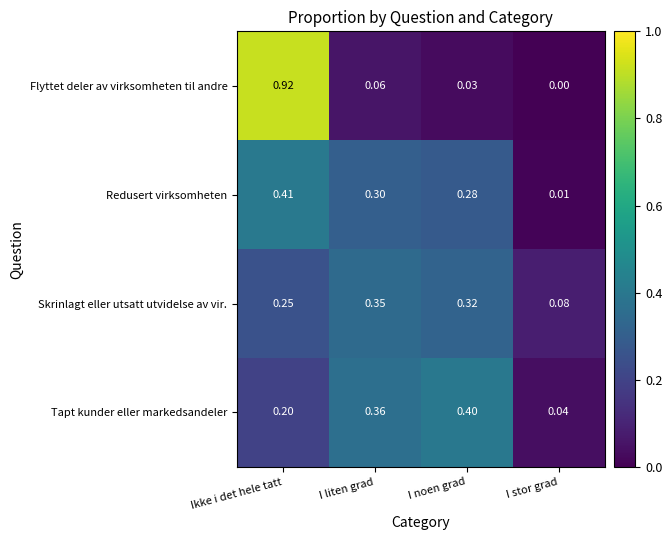

At which label does Skrinlagt eller utsatt utvidelse av vir. reach its minimum?

I stor grad